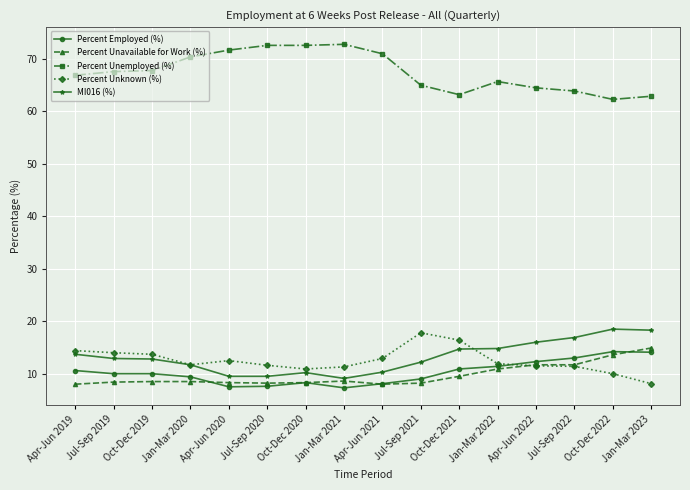

What is the spread (max minus min) of values at Apr-Jun 2020?

64.2